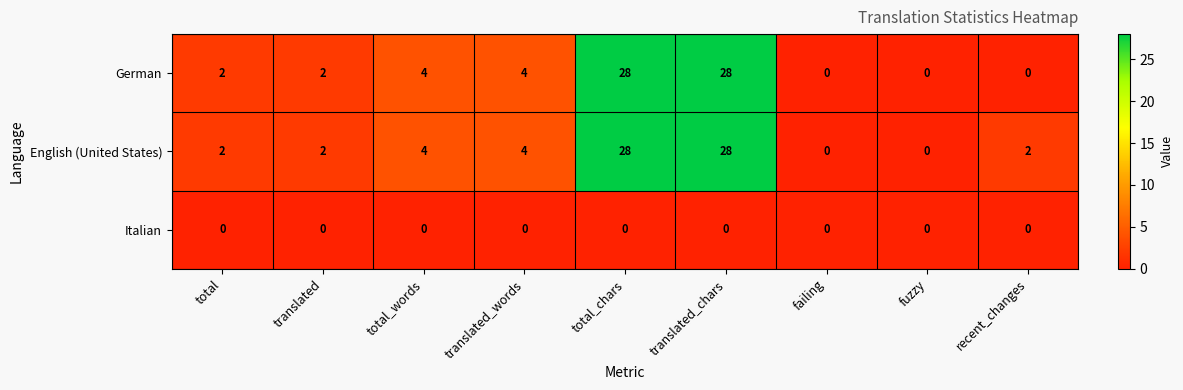

Between translated and recent_changes, which series saw the biggest shift?

German